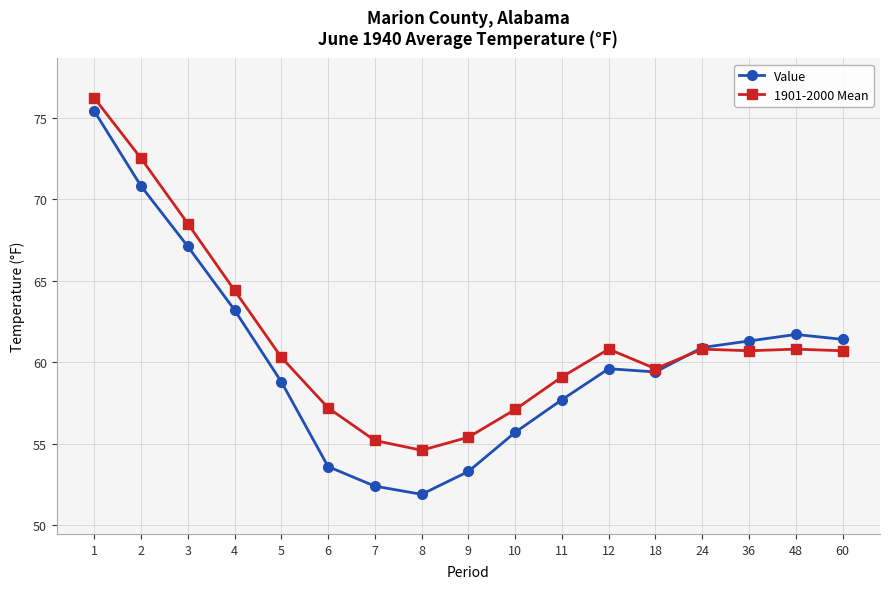

Which series has the largest total across all categories?

1901-2000 Mean